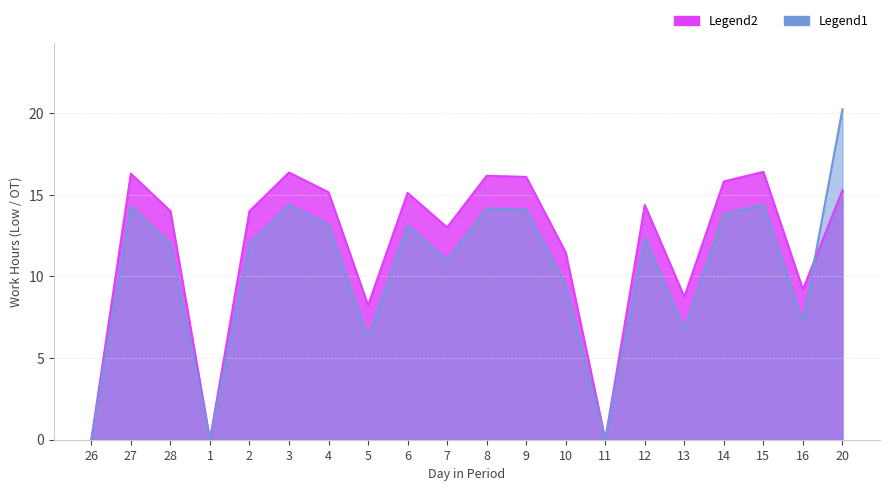

Reading right to left, list all the values displayed in this chart.

Low Hours: 15.3	9.2	16.4	15.8	8.8	14.4	0.0	11.5	16.1	16.2	13.0	15.1	8.2	15.2	16.4	14.0	0.0	14.0	16.3	0.0
OT Hours: 20.2	7.2	14.4	13.8	6.8	12.4	0.0	9.5	14.1	14.2	11.0	13.1	6.2	13.2	14.4	12.0	0.0	12.0	14.3	0.0